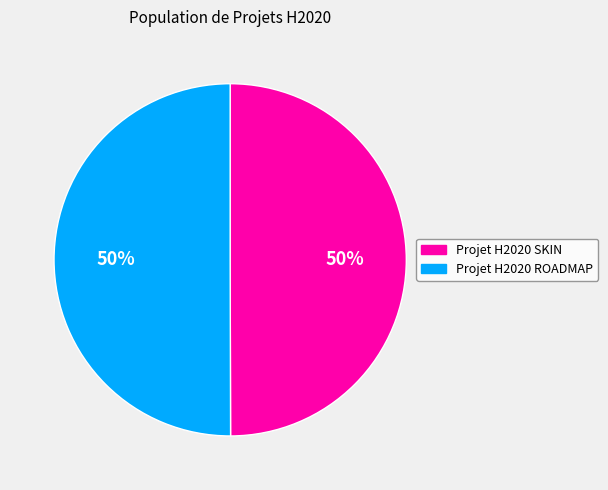

To the nearest percent, what is the combined percentage of Projet H2020 SKIN and Projet H2020 ROADMAP?

100%